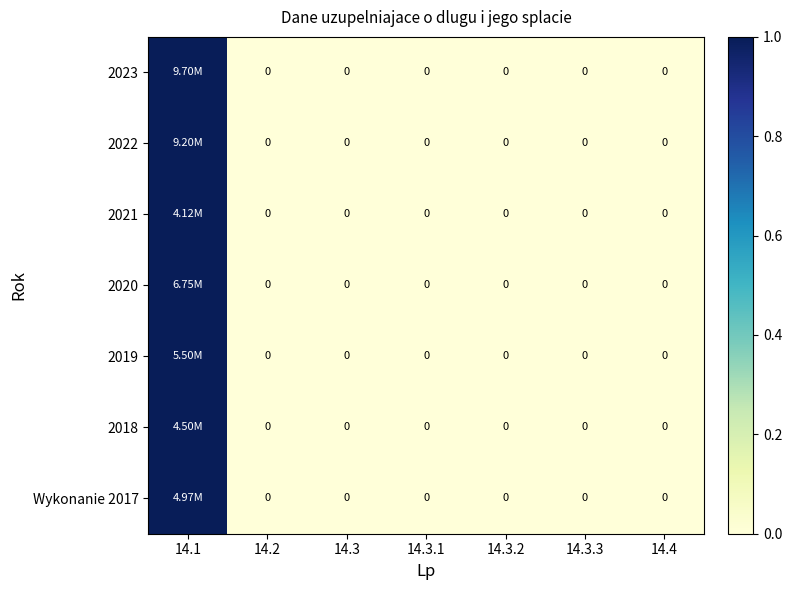

The value of 2022 at 14.2 is 0. True or false?

True